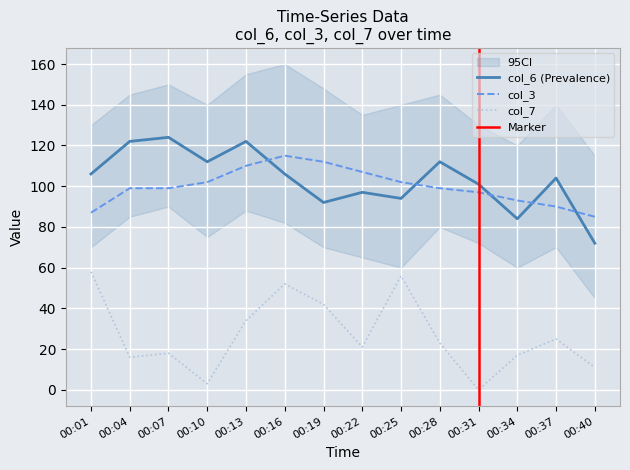

At how many categories does at least one series exceed 67?

14